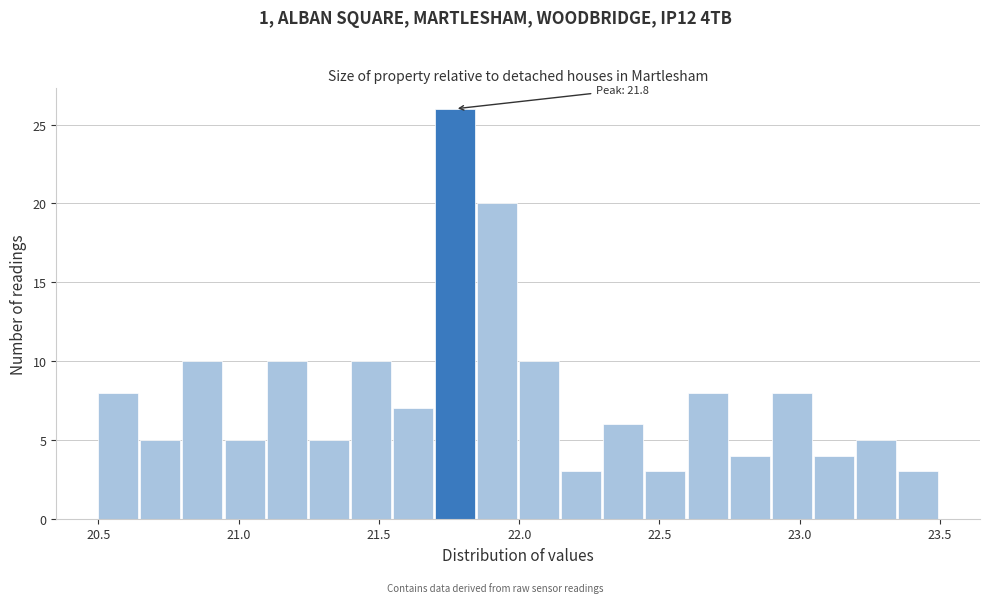

Around what value on the x-axis is the tallest bar? Give the approximate position of its centre, as read against the axis.

21.75